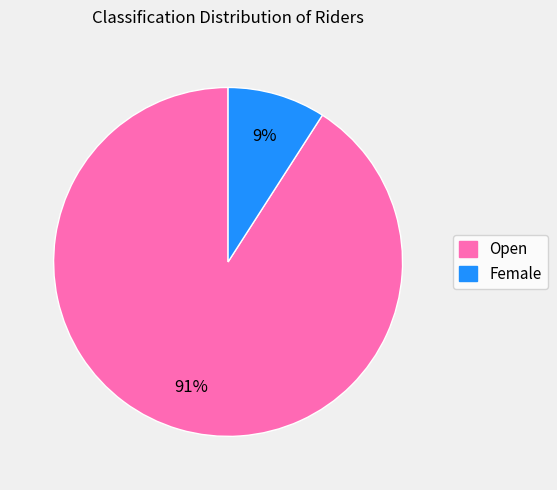

To the nearest percent, what is the average slice percentage?

50%